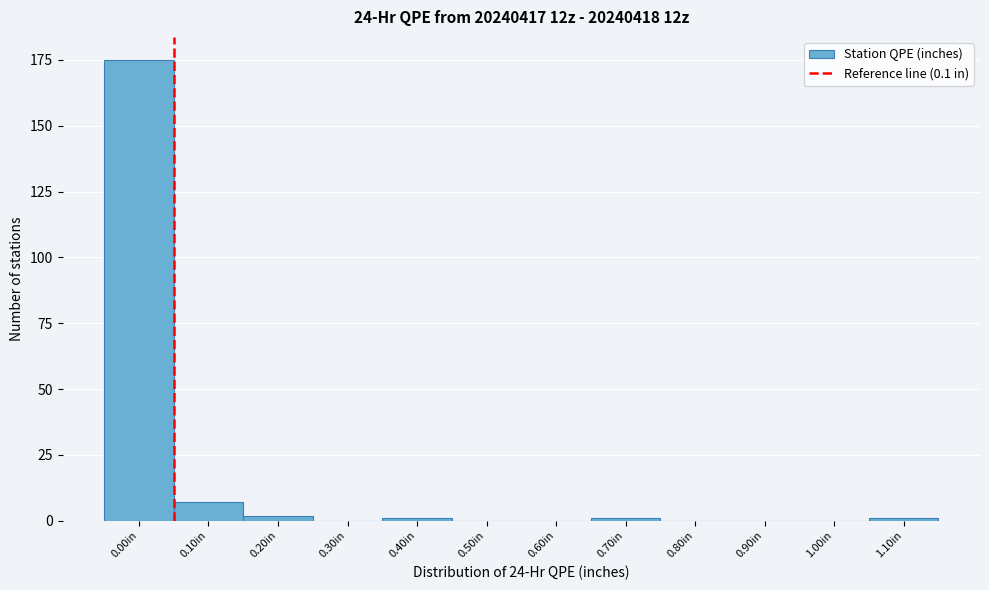

Reading left to right, what are all the values shown in this chart?

0.00in=175	0.10in=7	0.20in=2	0.30in=0	0.40in=1	0.50in=0	0.60in=0	0.70in=1	0.80in=0	0.90in=0	1.00in=0	1.10in=1